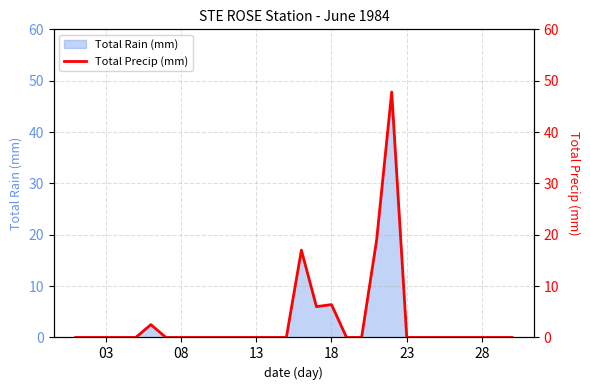

Reading right to left, transcribe all the data shown in this chart.

0.0	0.0	0.0	0.0	0.0	0.0	0.0	0.0	47.8	19.0	0.0	0.0	6.4	6.0	17.0	0.0	0.0	0.0	0.0	0.0	0.0	0.0	0.0	0.0	2.5	0.0	0.0	0.0	0.0	0.0